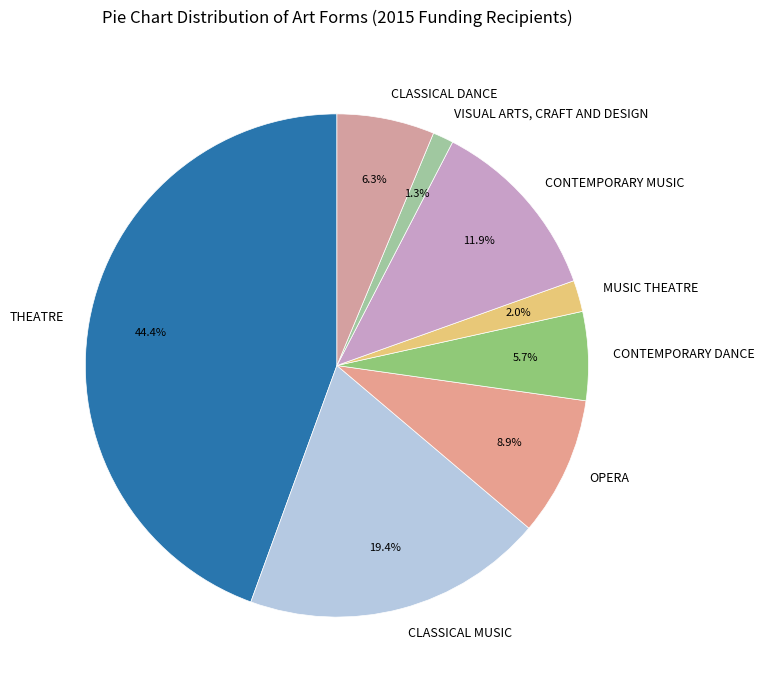

What is the total percentage of CONTEMPORARY DANCE and VISUAL ARTS, CRAFT AND DESIGN?

7.0%